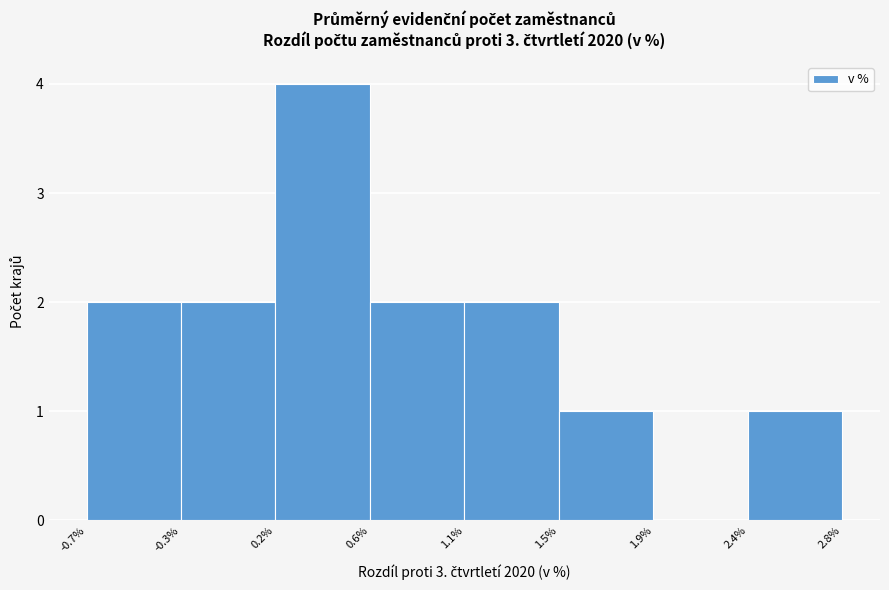

Reading left to right, extract all data points from this chart.

-0.7%=2	-0.3%=2	0.2%=4	0.6%=2	1.1%=2	1.5%=1	1.9%=0	2.4%=1